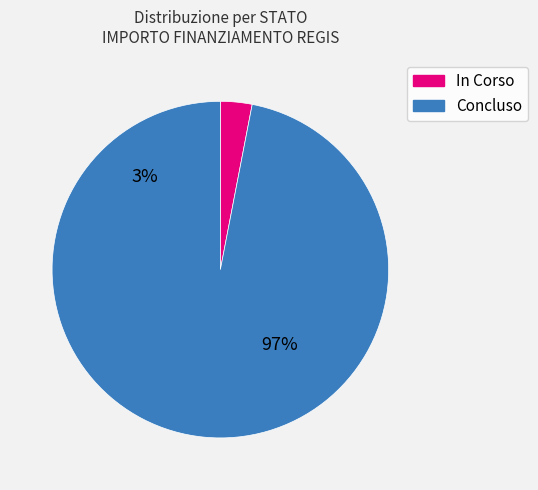

Does 13 account for over 50% of the chart?

No